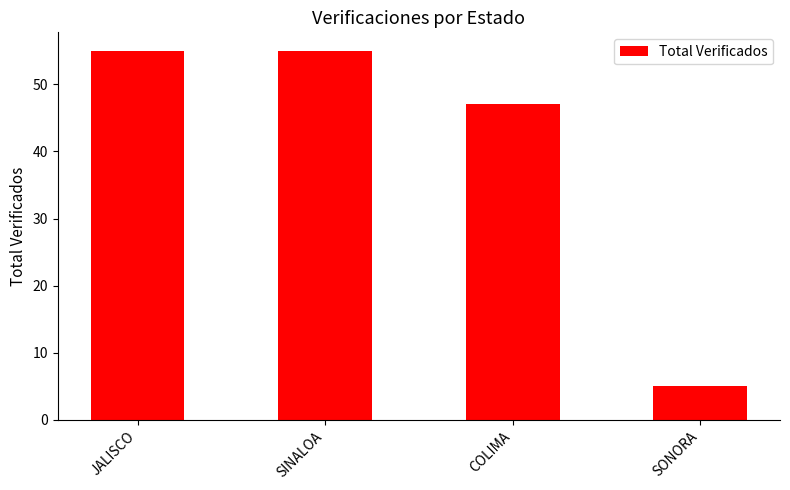

Reading left to right, extract all data points from this chart.

55	55	47	5